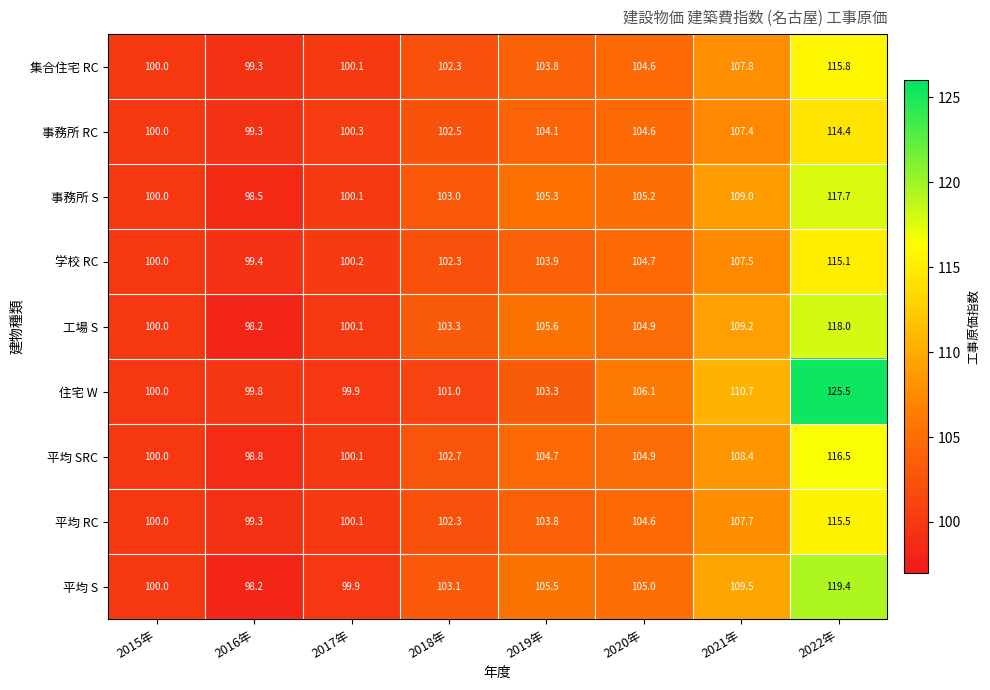

True or false: 平均 SRC has a value of 28.3 at 2020年.

False